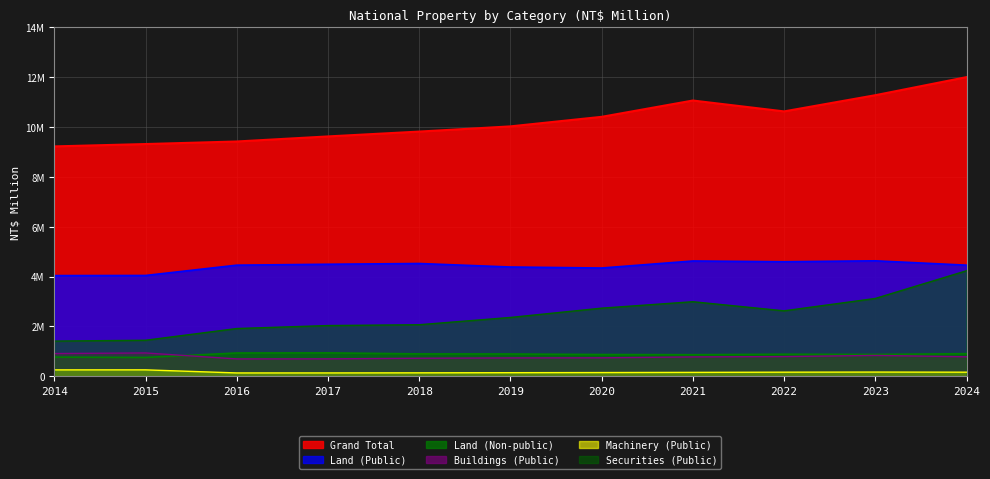

What is the difference between the maximum and minimum values in the Buildings (Public) series?

239941